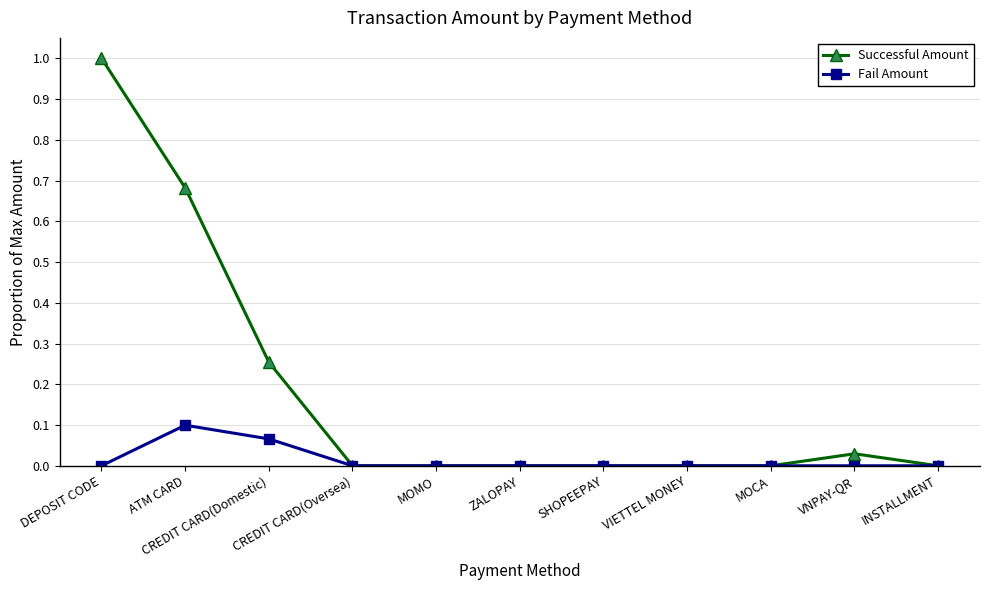

Which series has the largest total across all categories?

Successful Amount